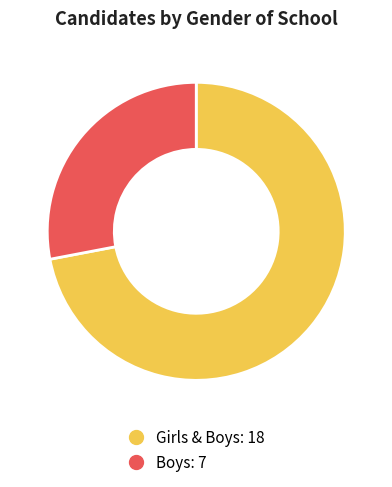

The Girls & Boys slice represents 82% of the pie. True or false?

False